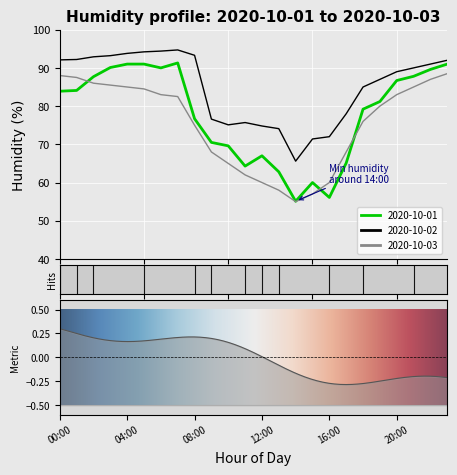

What position from the right is 02:00?

22